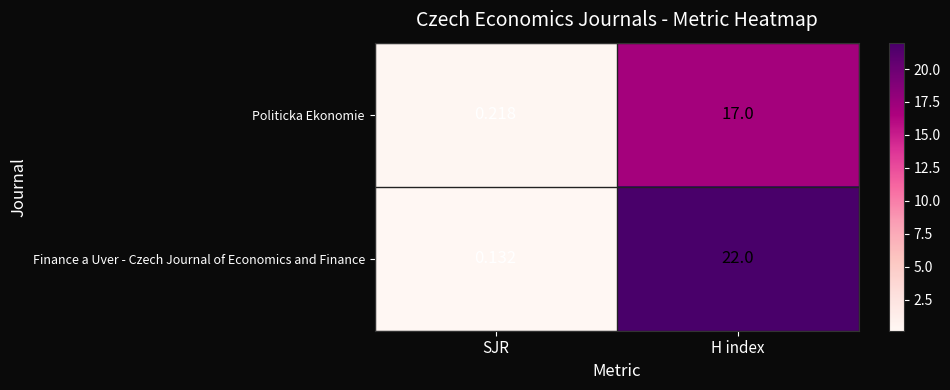

Which category has the highest value across all series?

H index